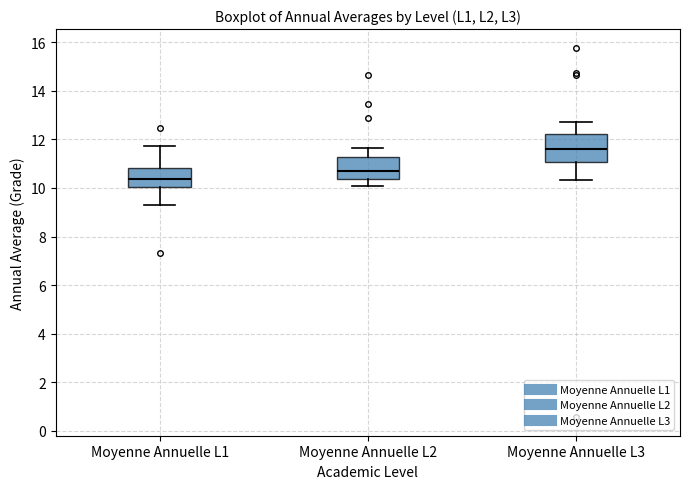

Reading left to right, transcribe this box plot: for each box, give where its median line is, the range the box spans, and where its two whiskers end, as read against the y-axis. The values are not printed on the chart, so give them approximately, as read against the axis.

Moyenne Annuelle L1: median 10.4, box 10.0 to 10.8, whiskers 9.2 to 11.8
Moyenne Annuelle L2: median 10.8, box 10.4 to 11.2, whiskers 10.2 to 11.6
Moyenne Annuelle L3: median 11.6, box 11.0 to 12.2, whiskers 10.4 to 12.8